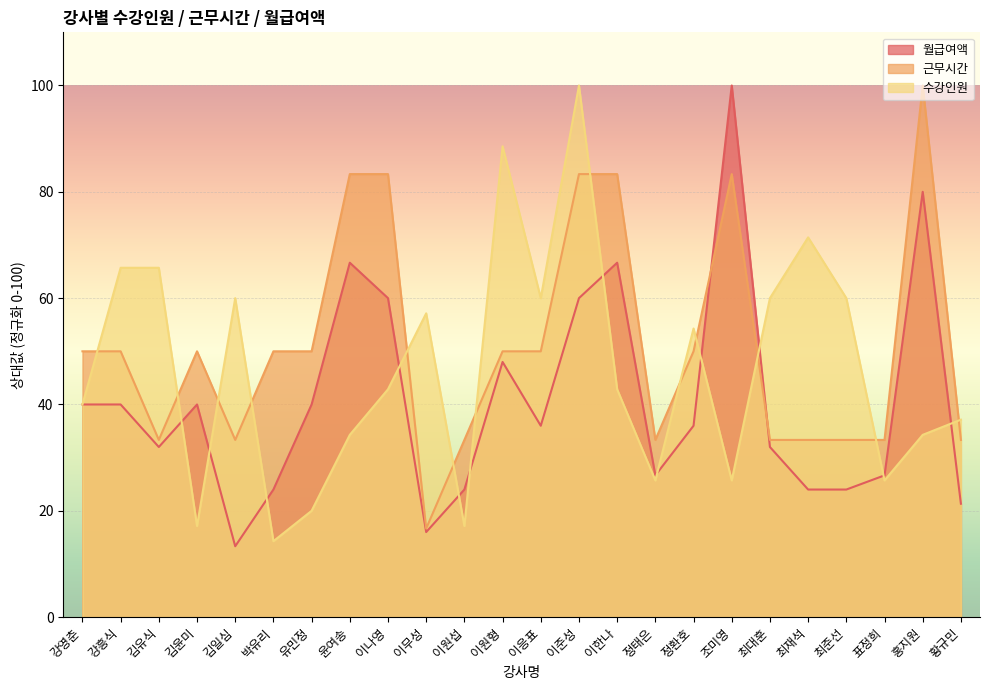

How many data points in 월급여액 are less than 36?

11